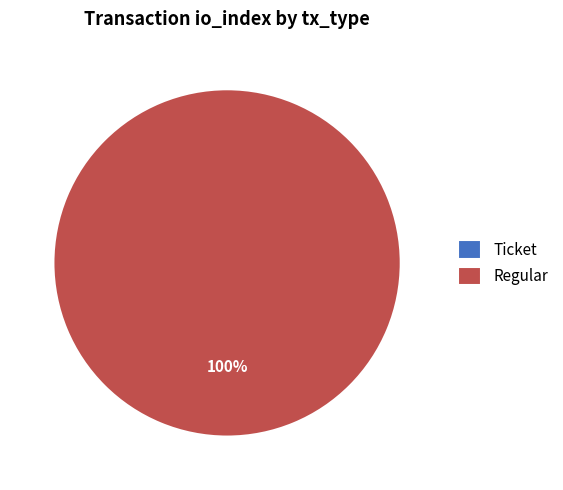

Count the number of slices in the pie.

2